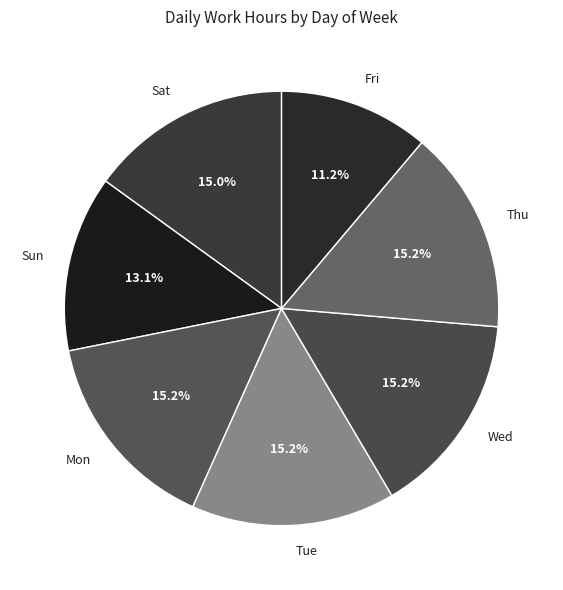

What is the ratio of the value at Wed to the value at Tue?

1.0